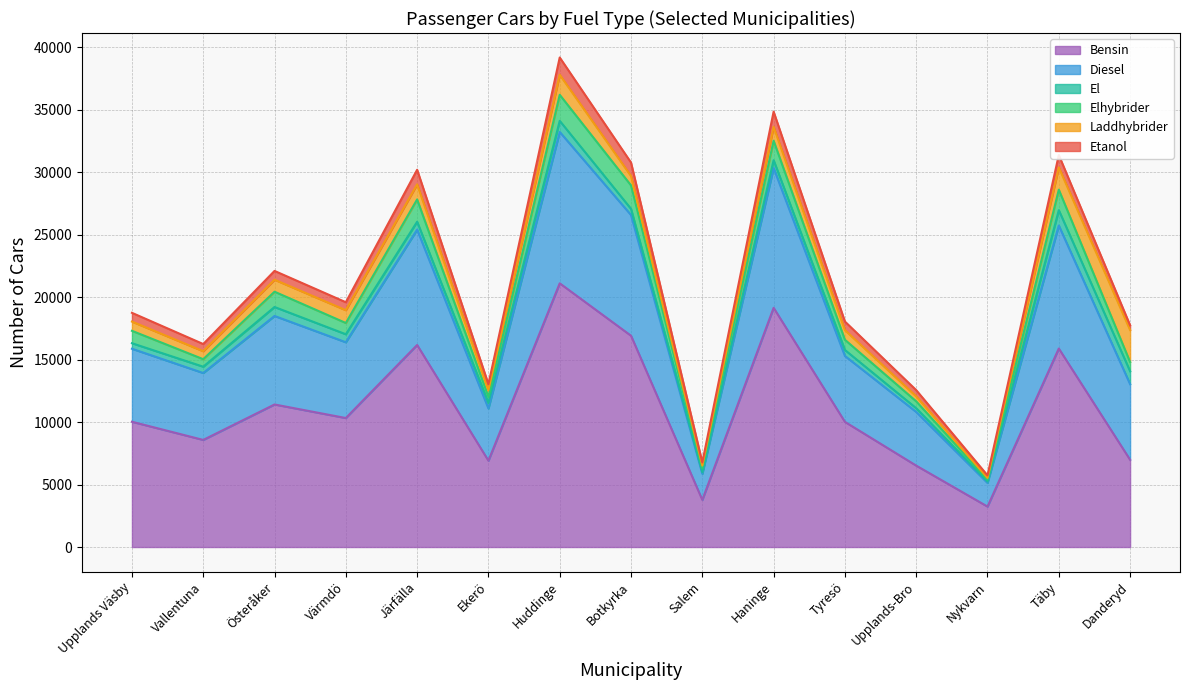

Is it true that Bensin equals 30697 at Huddinge?

False